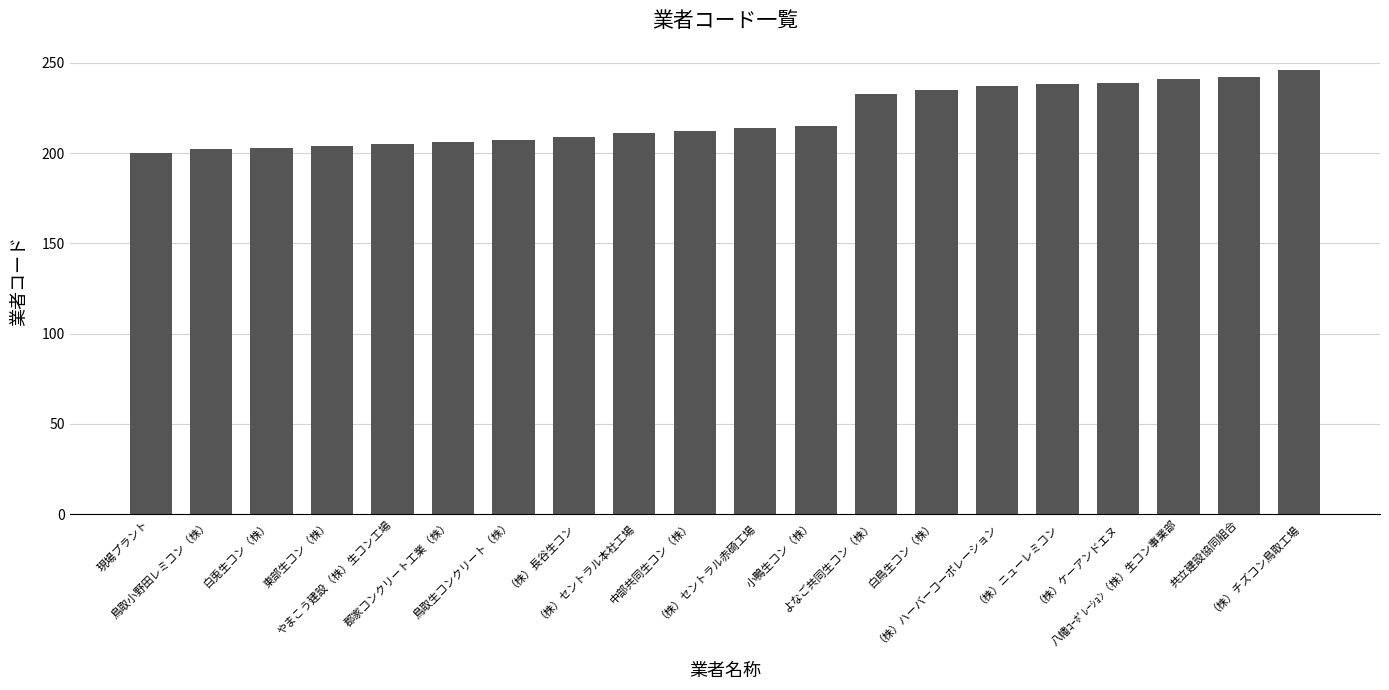

The value at （株）ハーバーコーポレーション is 327. True or false?

False